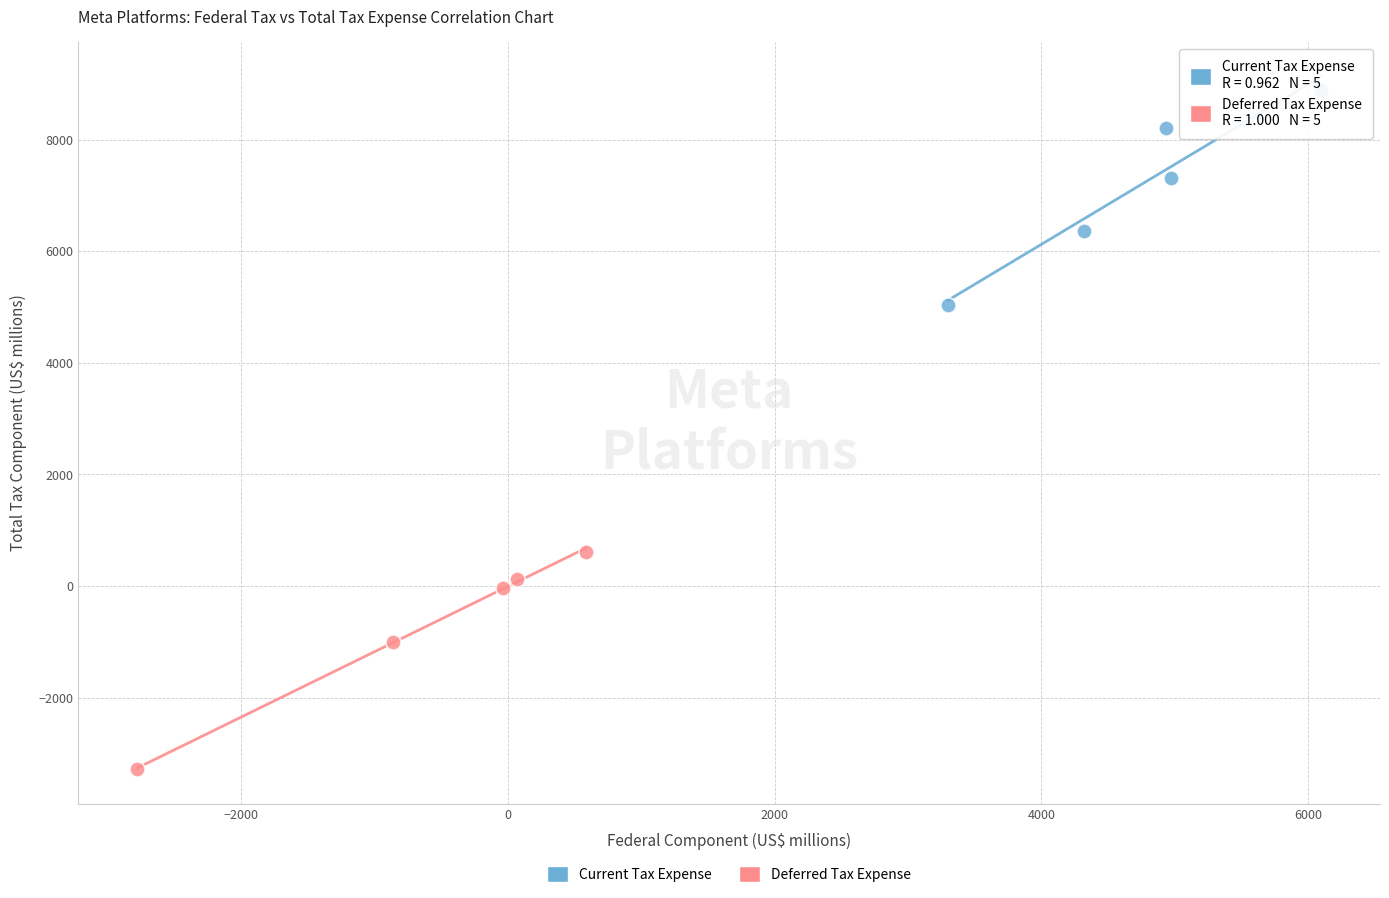

Which series reaches the minimum Y coordinate?

Deferred Tax Expense